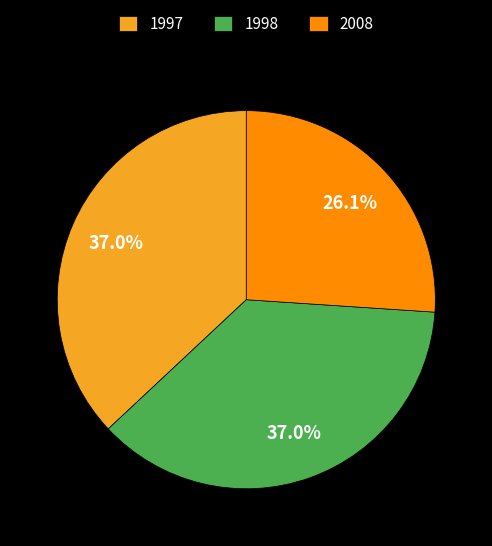

Do 1998 and 1997 together represent more than half of the pie?

Yes